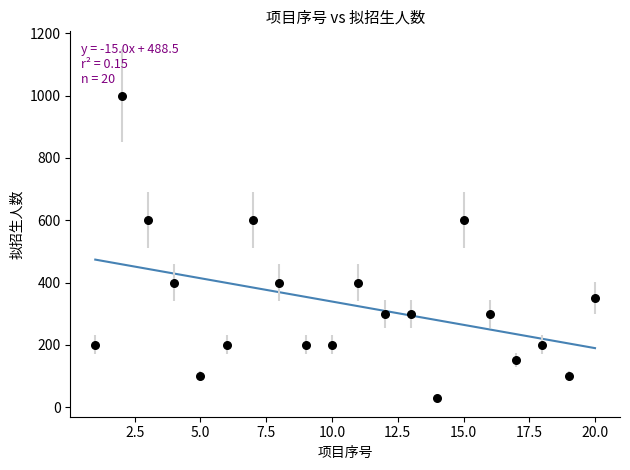

What is the range of Y values (max minus min)?

970